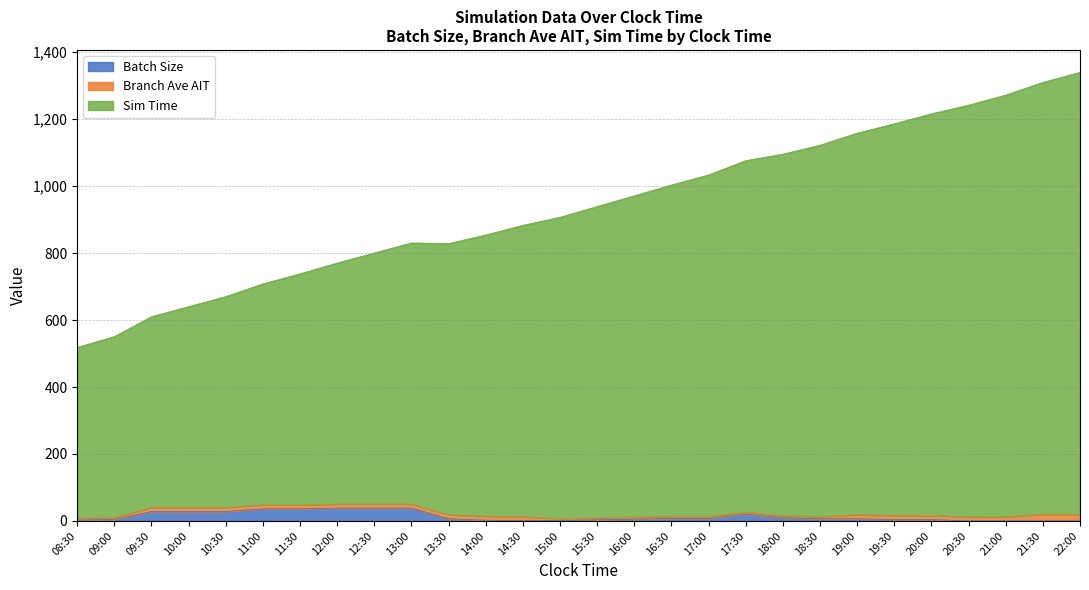

At which category does Sim Time reach its first local valley?

13:30